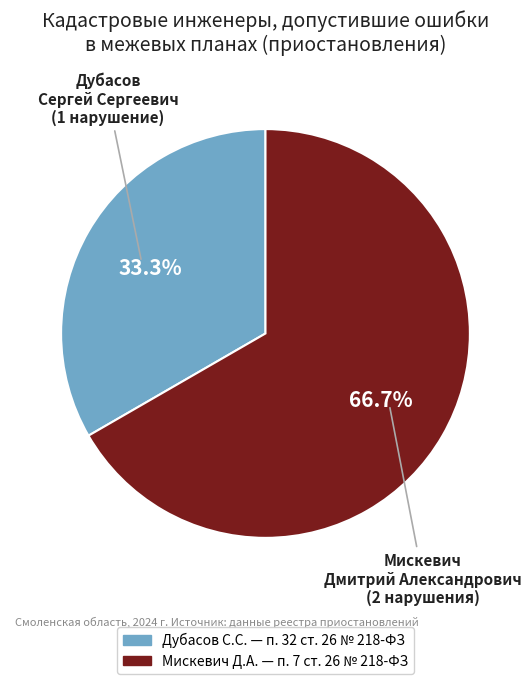

Is there a majority slice in this chart?

Yes